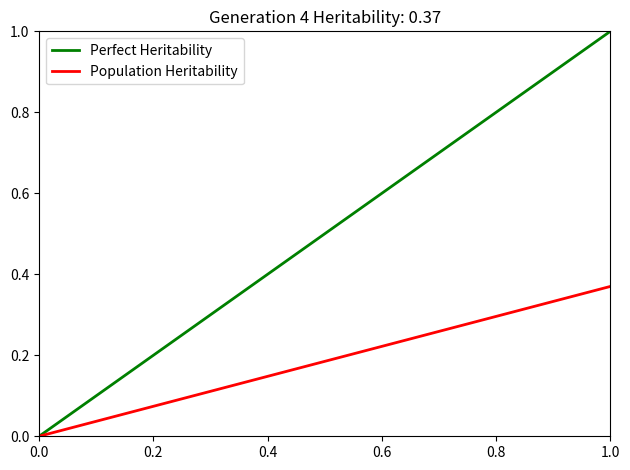

Which series has the largest range (max minus min)?

Perfect Heritability